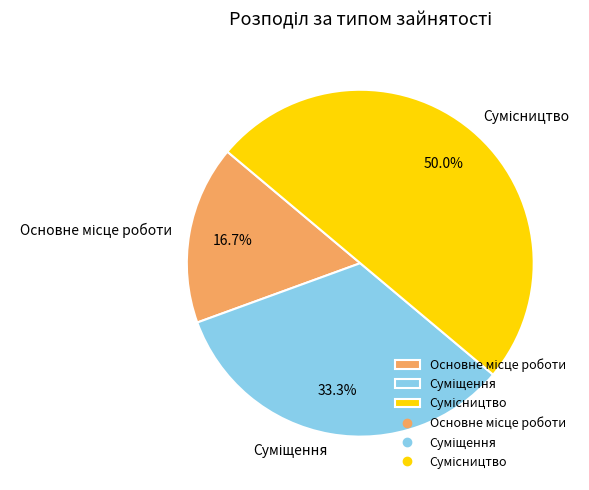

What is the largest slice in the pie chart?

Сумісництво